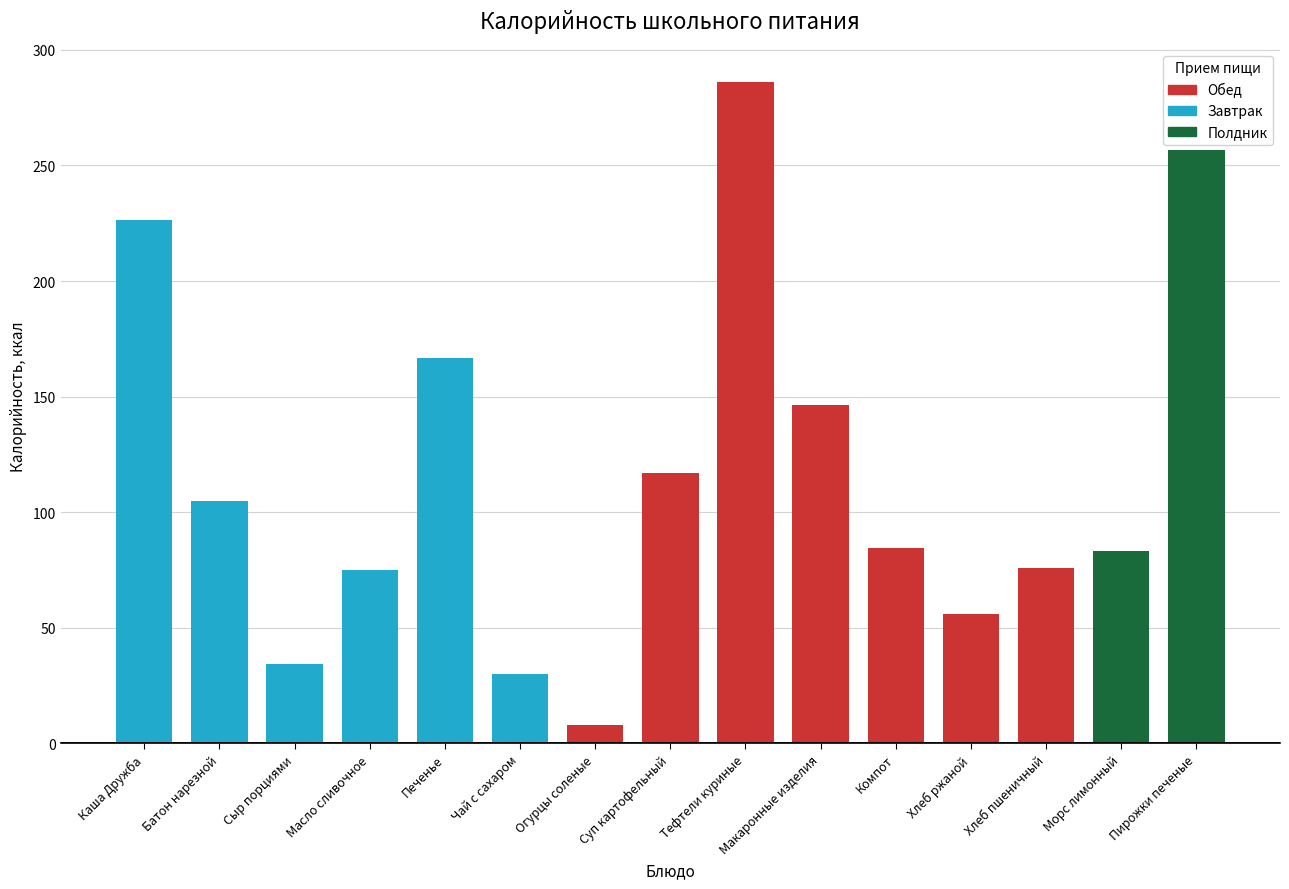

True or false: Калорийность has a value of 384.9 at Каша Дружба.

False